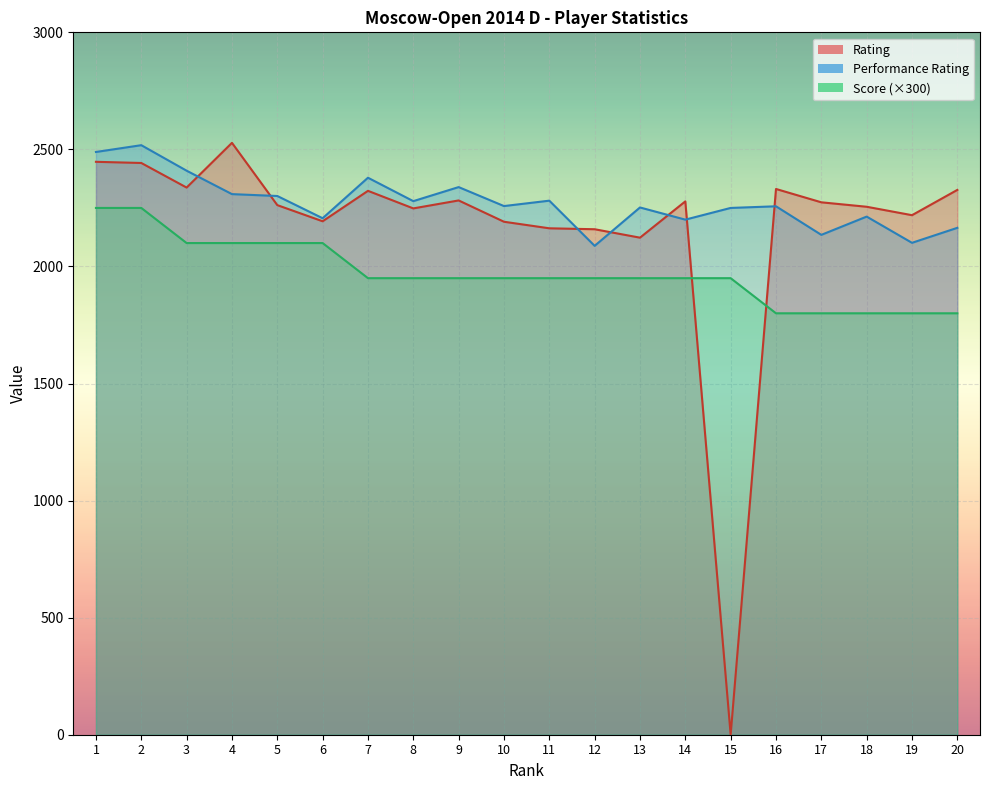

Rank the series by their maximum value, from lowest to highest.

Score, Performance Rating, Rating